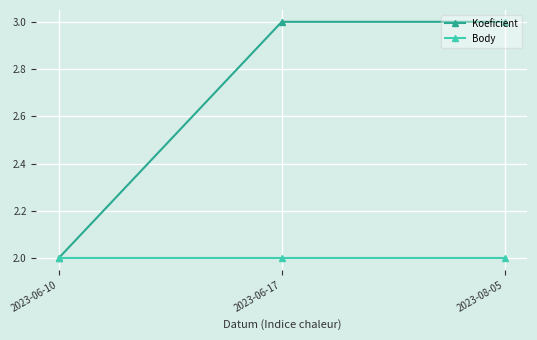

What is the total value across all series at 2023-06-17?

5